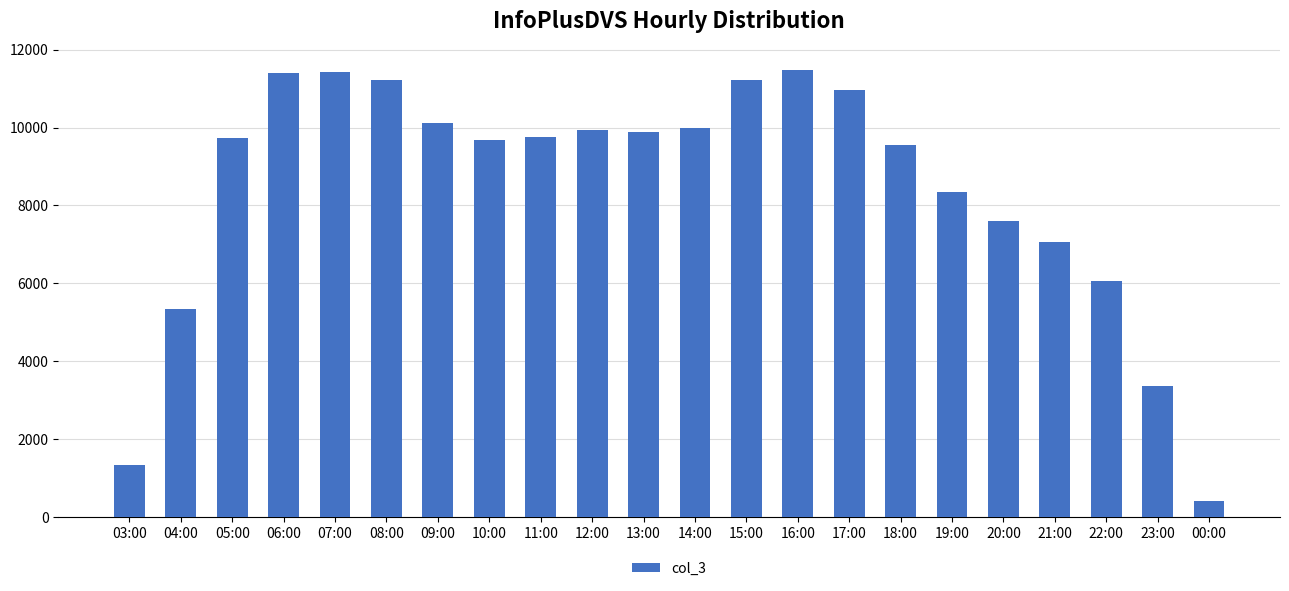

What is the label of the 1st bar from the right?

00:00